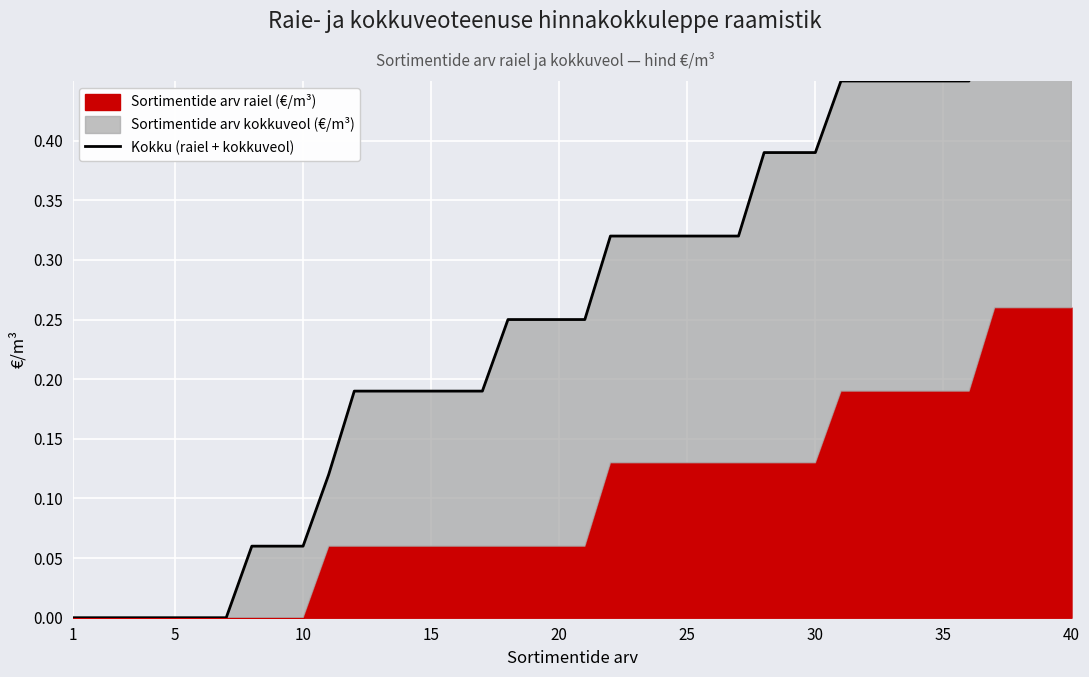

What is the value of the 22nd point from the left?

0.3